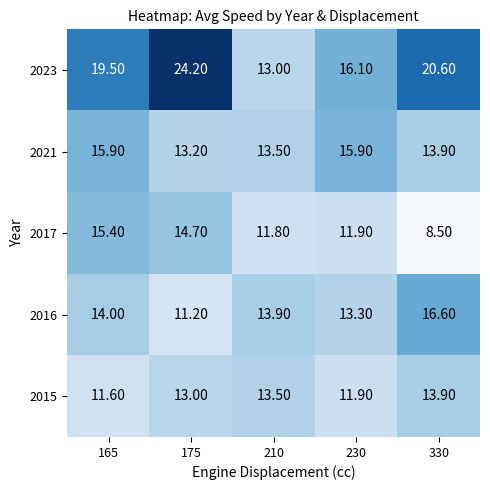

Is the value of 2017 at 175 greater than the value of 2015 at 210?

Yes